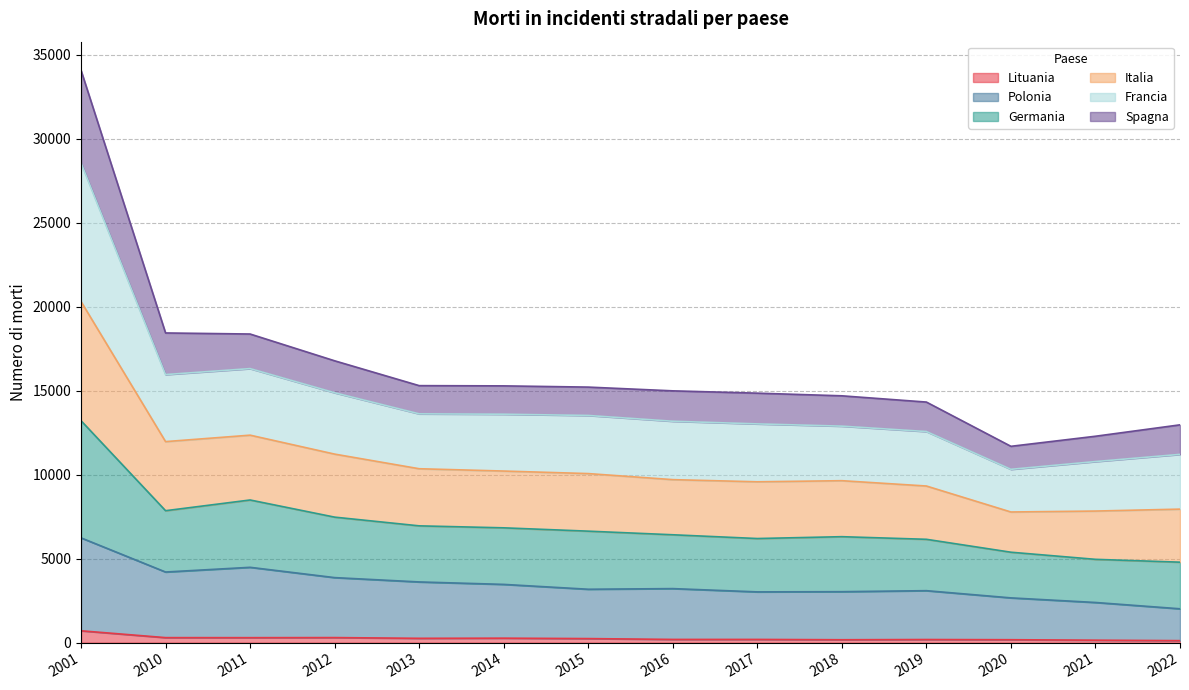

What is the difference between the maximum and minimum values in the Lituania series?

586